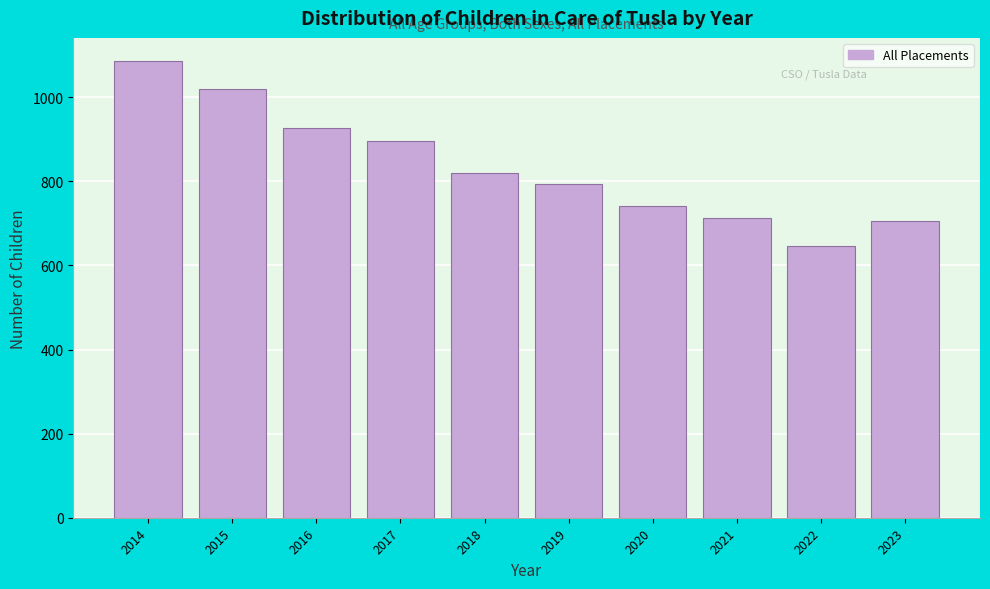

Reading left to right, list all the values displayed in this chart.

1087	1020	926	896	820	795	742	712	647	706